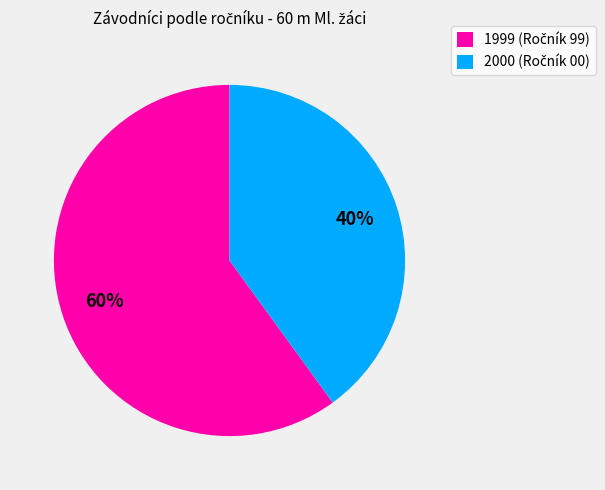

To the nearest percent, what is the average slice percentage?

50%